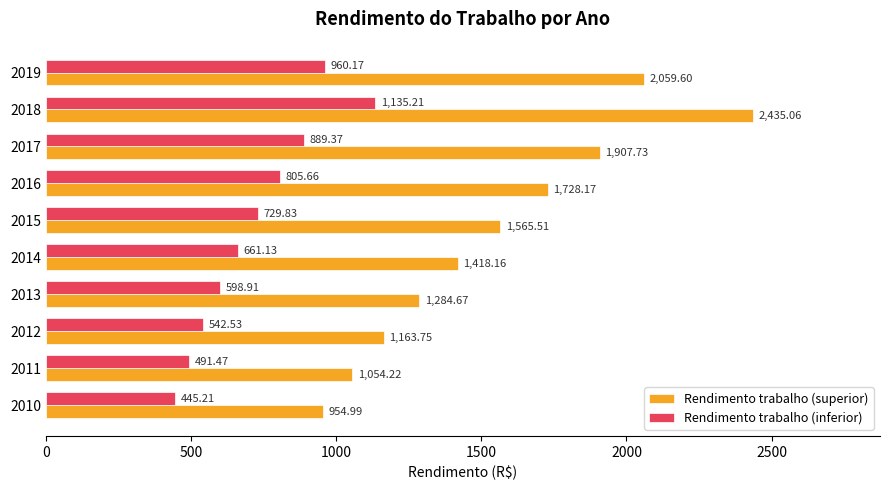

How many data points does each series have?

10